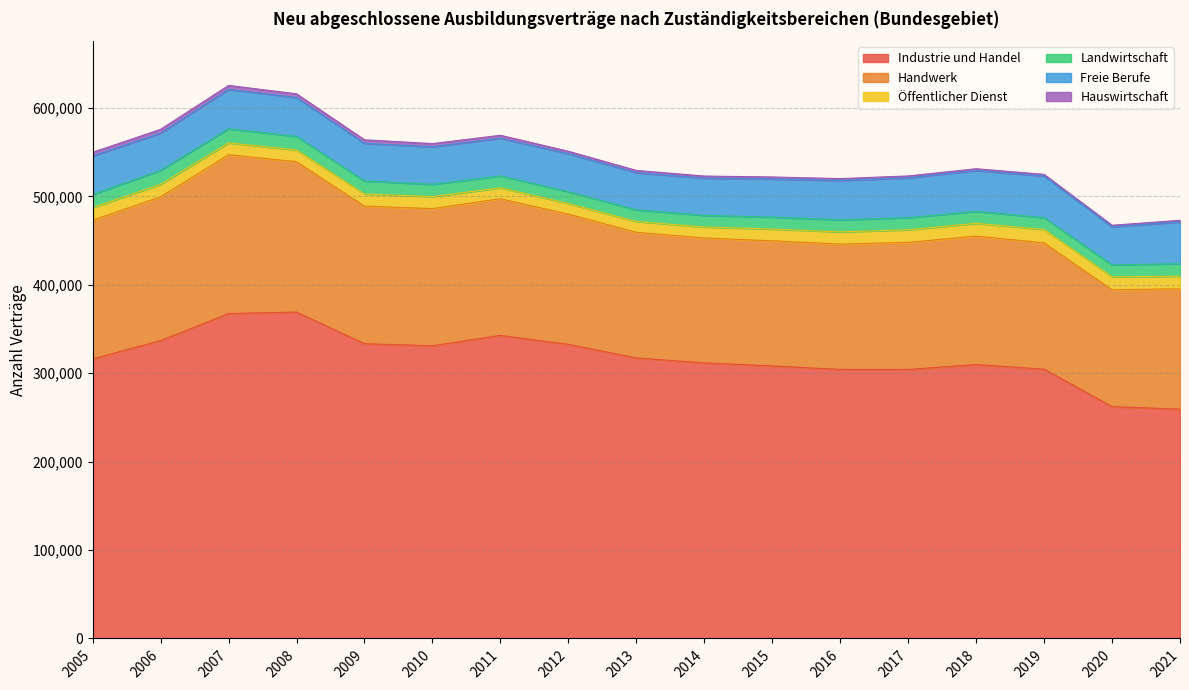

What is the maximum value for Öffentlicher Dienst?

15087